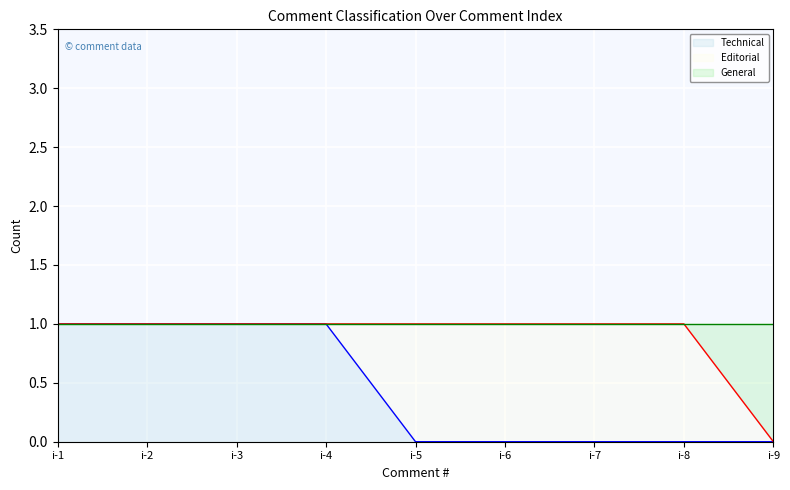

At which category is the sum across all series the highest?

i-1